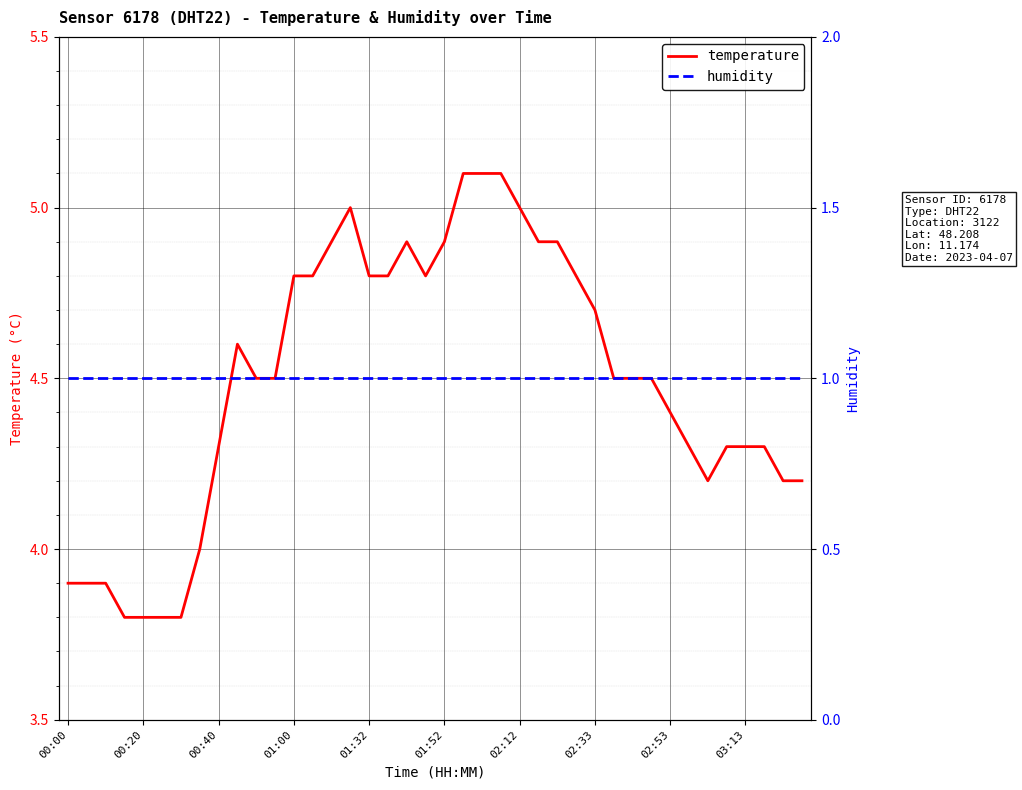

Rank the series by their average value, from lowest to highest.

humidity, temperature